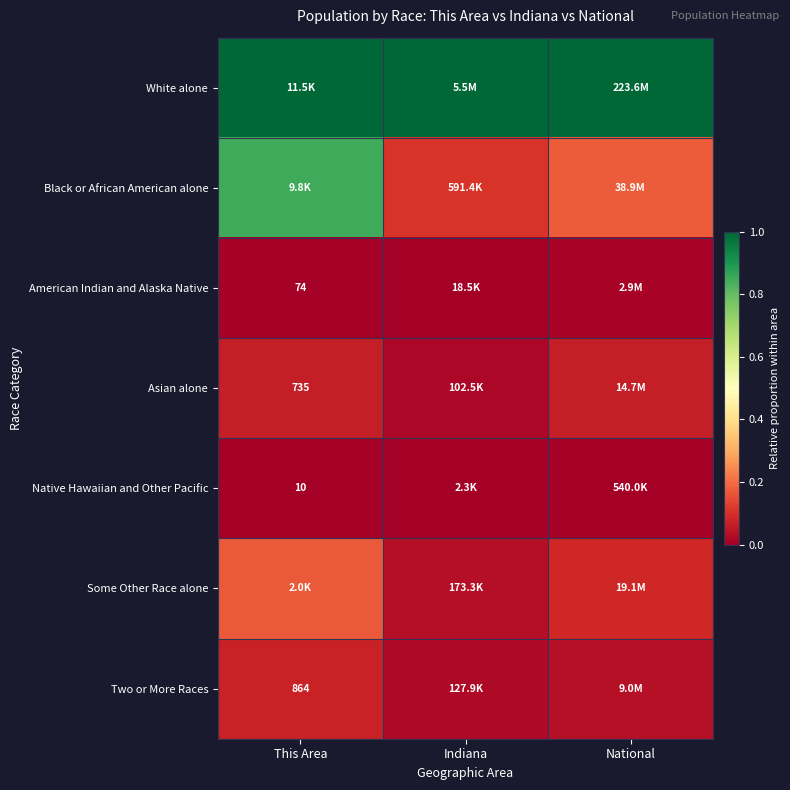

What is the greatest value displayed?

1.0